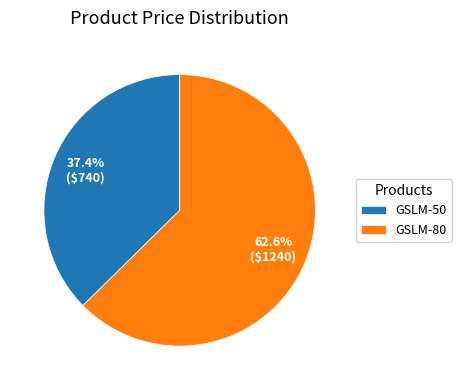

To the nearest percent, what portion does GSLM-50 represent?

37%